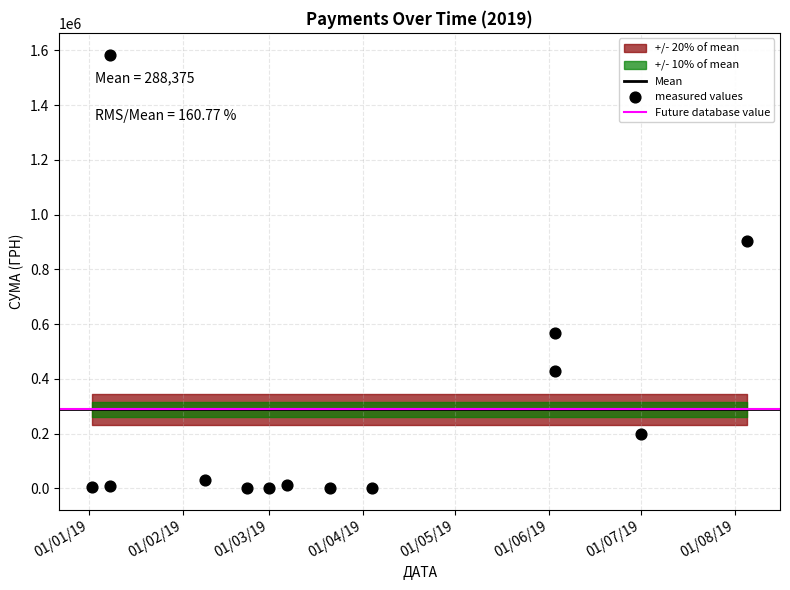

What Y value in the scatter plot is closest to 792947?

903821.1